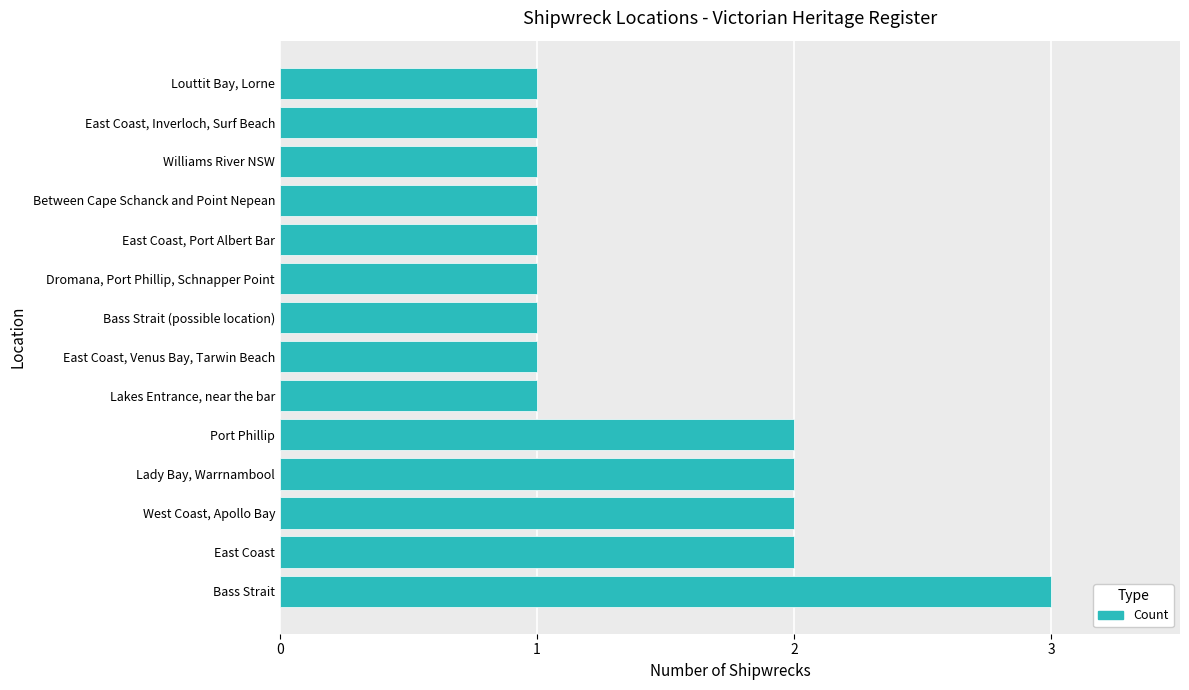

What is the maximum value shown in the chart?

3